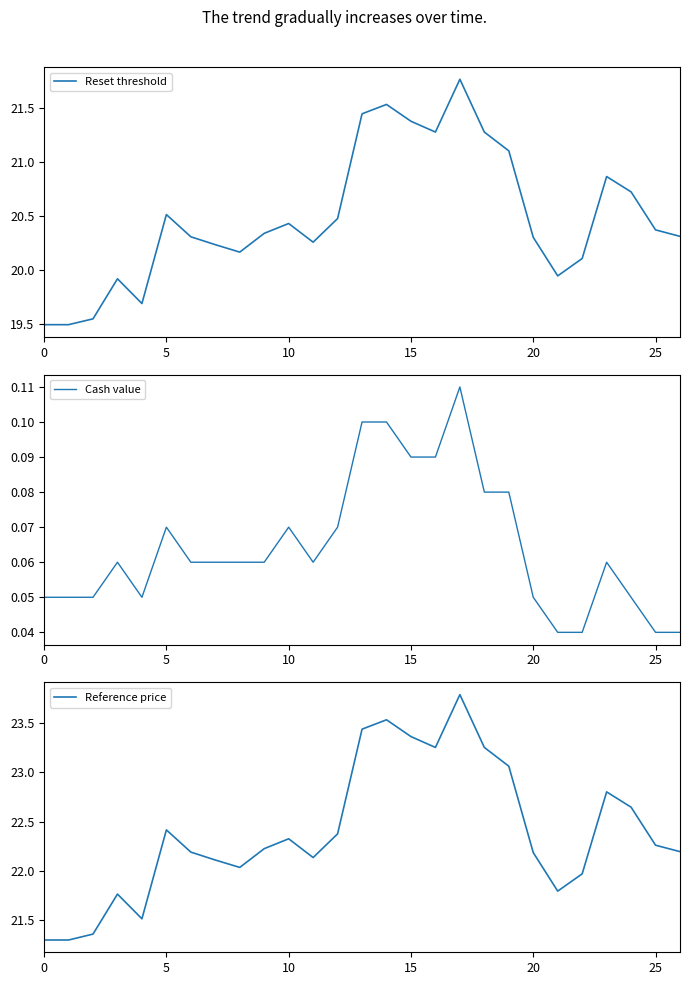

At which label does Reset threshold first exceed 20?

5